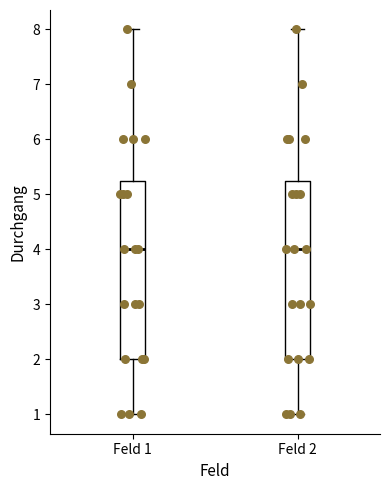

Reading left to right, transcribe this box plot: for each box, give where its median line is, the range the box spans, and where its two whiskers end, as read against the y-axis. The values are not printed on the chart, so give them approximately, as read against the axis.

Feld 1: median 4.0, box 2.0 to 5.3, whiskers 1.0 to 8.0
Feld 2: median 4.0, box 2.0 to 5.3, whiskers 1.0 to 8.0